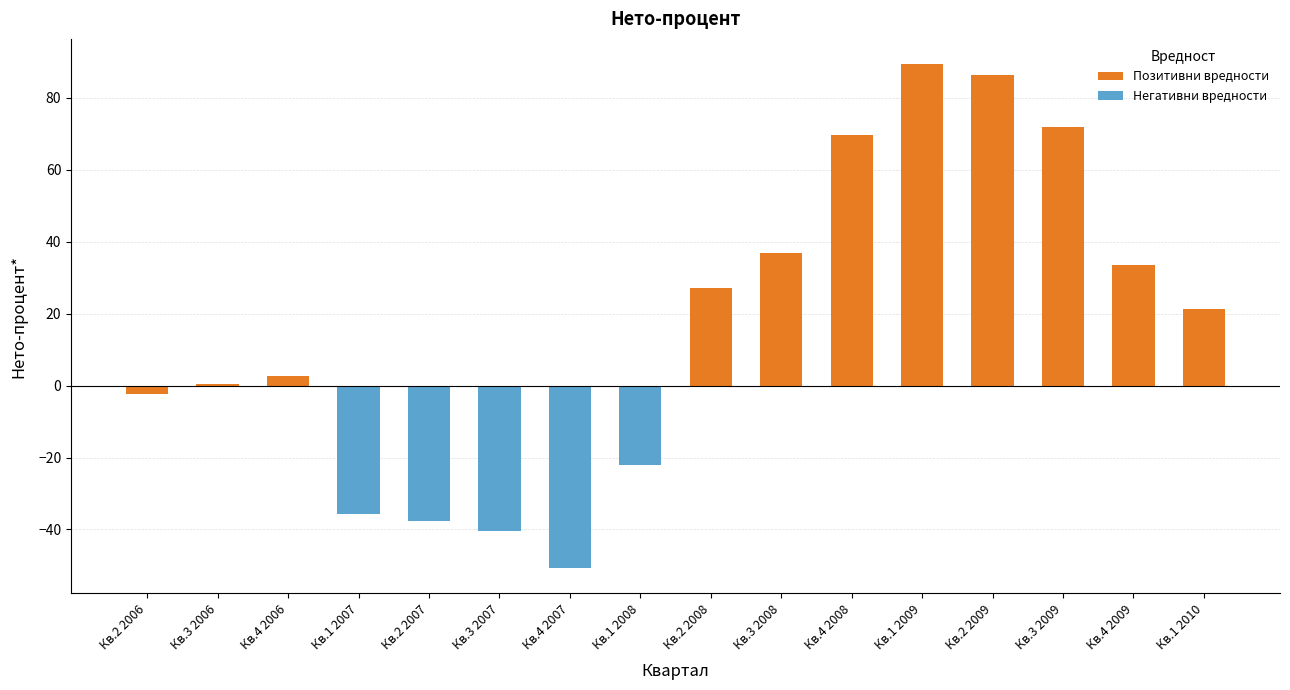

List the series in order of their peak value, highest first.

Позитивни вредности, Негативни вредности